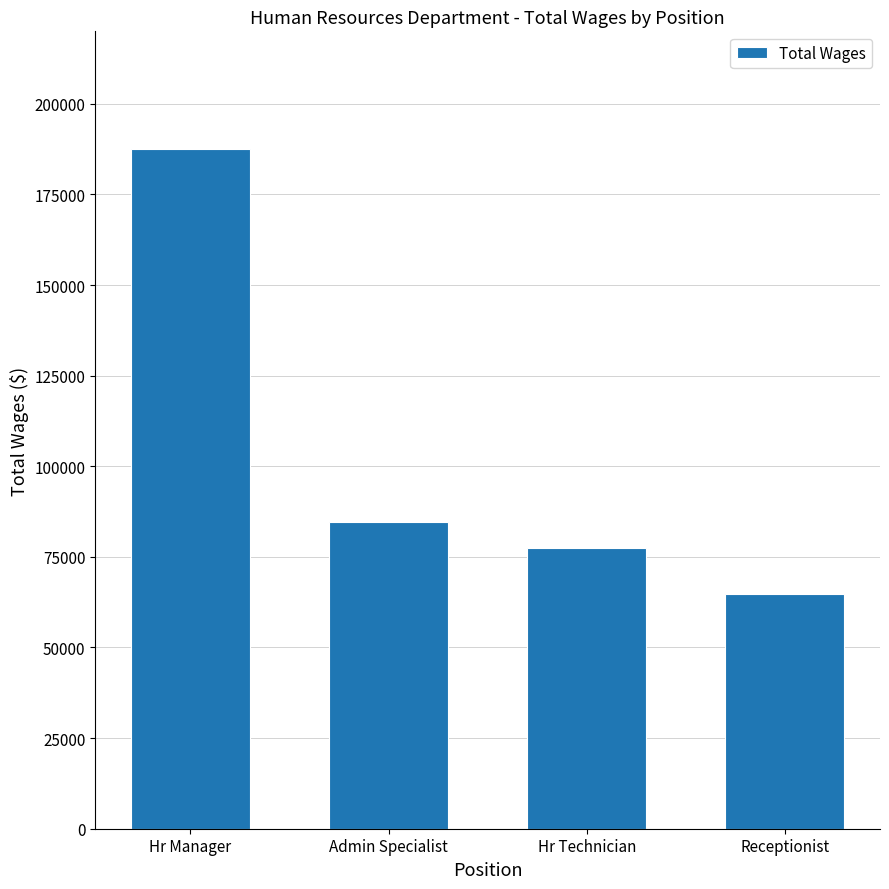

How many series are shown in this chart?

1